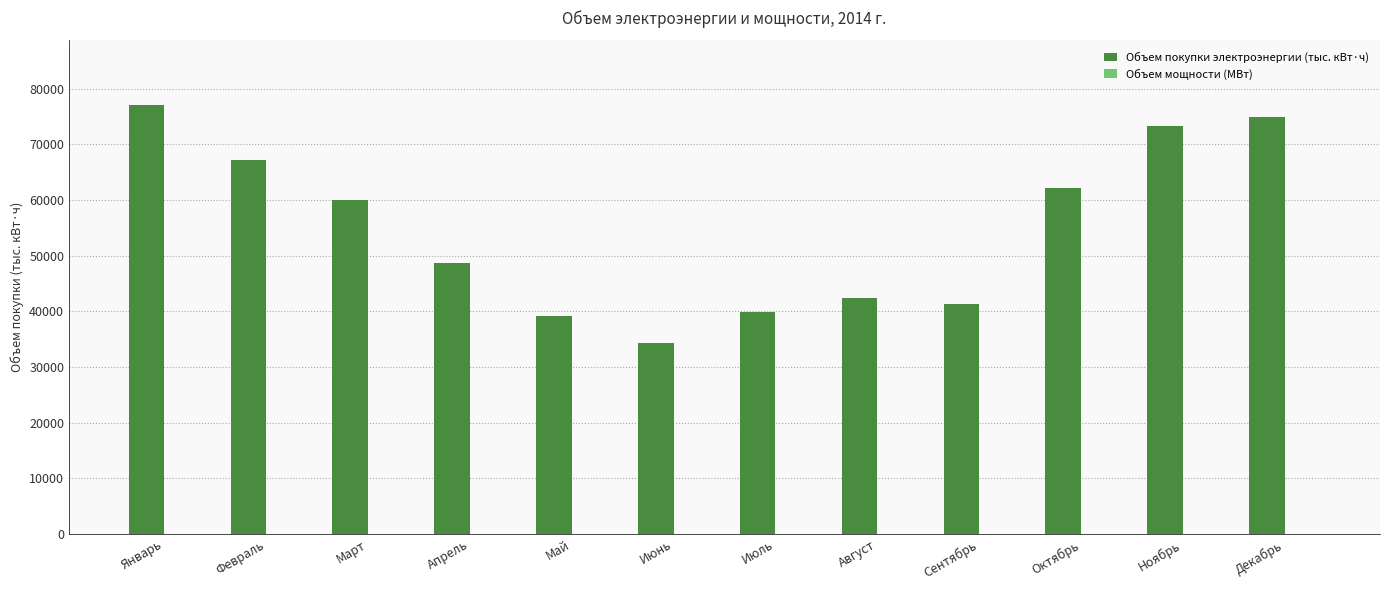

What is the smallest value displayed?

34338.7